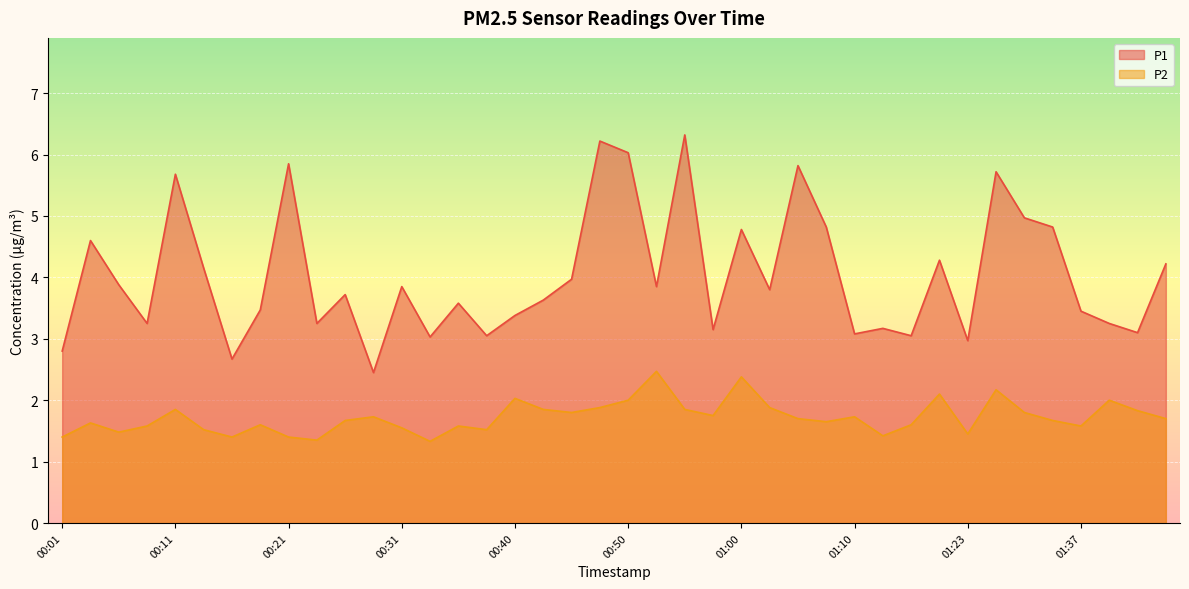

Reading left to right, transcribe all the data shown in this chart.

P1: 2.8	4.6	3.9	3.2	5.7	4.2	2.7	3.5	5.8	3.2	3.7	2.5	3.9	3.0	3.6	3.0	3.4	3.6	4.0	6.2	6.0	3.9	6.3	3.1	4.8	3.8	5.8	4.8	3.1	3.2	3.0	4.3	3.0	5.7	5.0	4.8	3.5	3.2	3.1	4.2
P2: 1.4	1.6	1.5	1.6	1.9	1.5	1.4	1.6	1.4	1.4	1.7	1.7	1.6	1.3	1.6	1.5	2.0	1.9	1.8	1.9	2.0	2.5	1.9	1.8	2.4	1.9	1.7	1.6	1.7	1.4	1.6	2.1	1.4	2.2	1.8	1.7	1.6	2.0	1.8	1.7